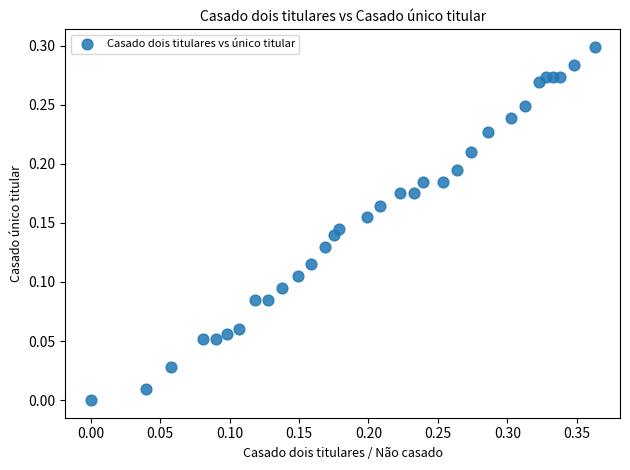

What is the range of X values (max minus min)?

0.4